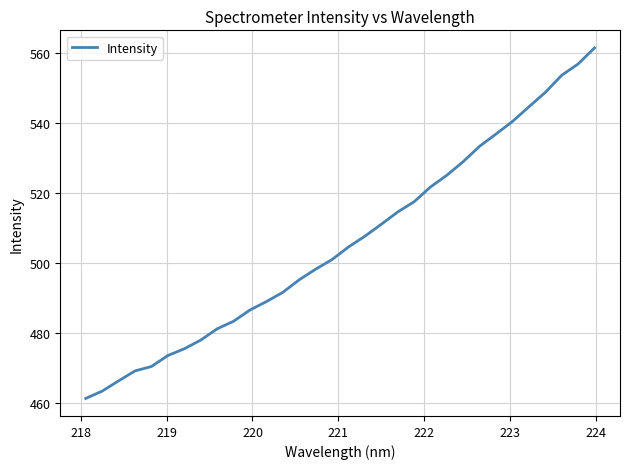

What is the difference between the maximum and minimum values?

100.2